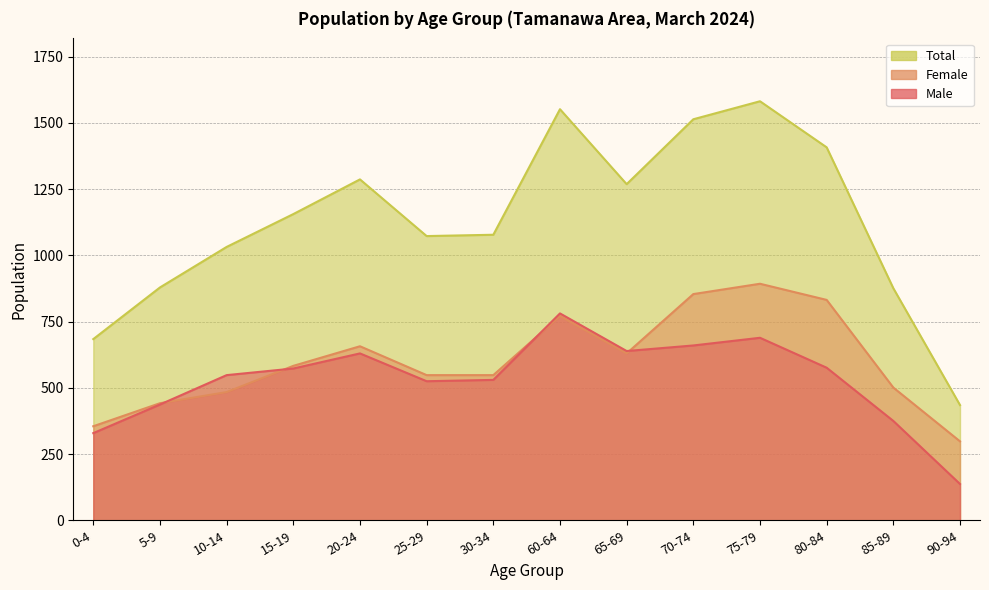

Between 5-9 and 75-79, which is larger?

75-79